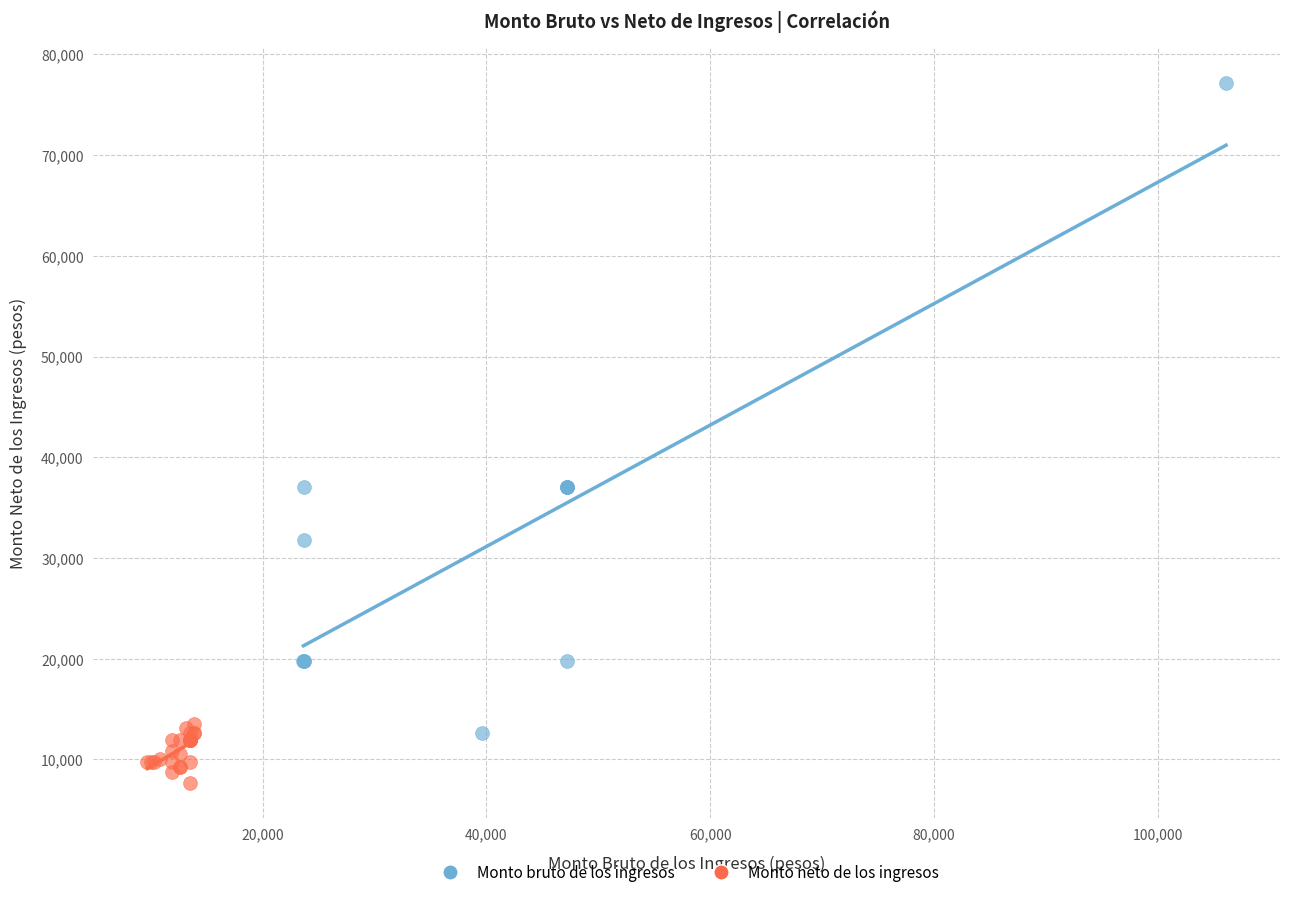

Which series reaches the minimum Y coordinate?

Monto neto de los ingresos